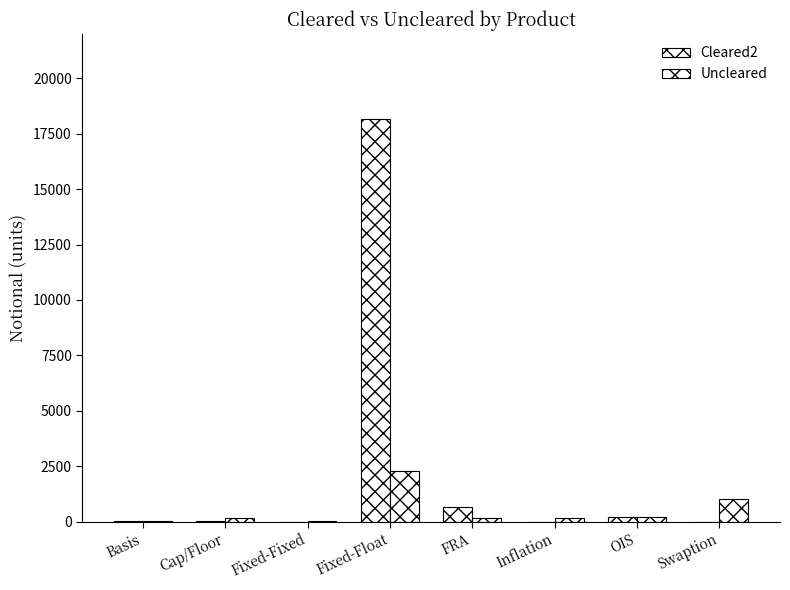

Rank the series by their average value, from highest to lowest.

Cleared2, Uncleared